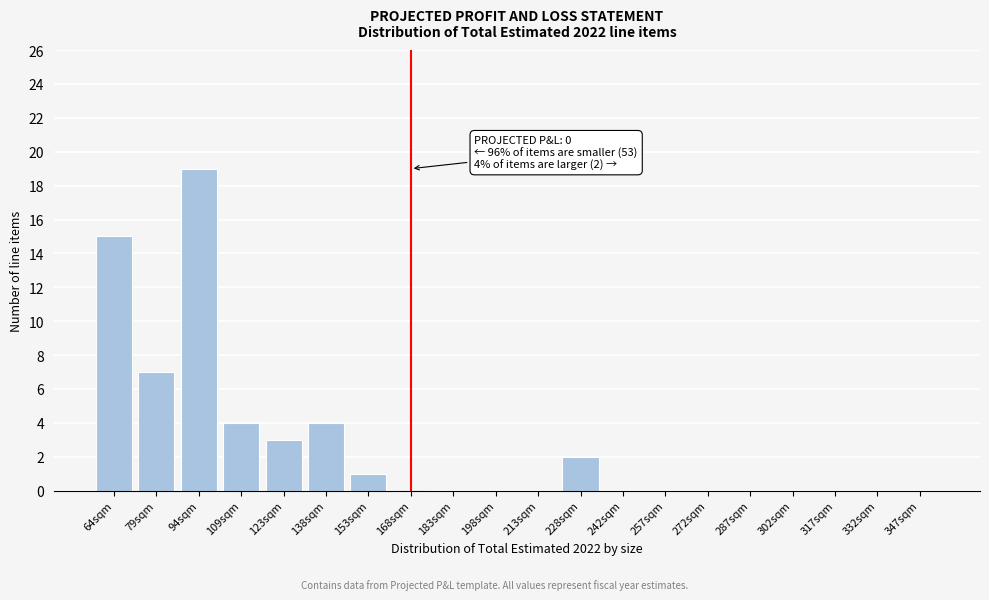

Reading left to right, transcribe all the data shown in this chart.

64sqm=15	79sqm=7	94sqm=19	109sqm=4	123sqm=3	138sqm=4	153sqm=1	168sqm=0	183sqm=0	198sqm=0	213sqm=0	228sqm=2	242sqm=0	257sqm=0	272sqm=0	287sqm=0	302sqm=0	317sqm=0	332sqm=0	347sqm=0